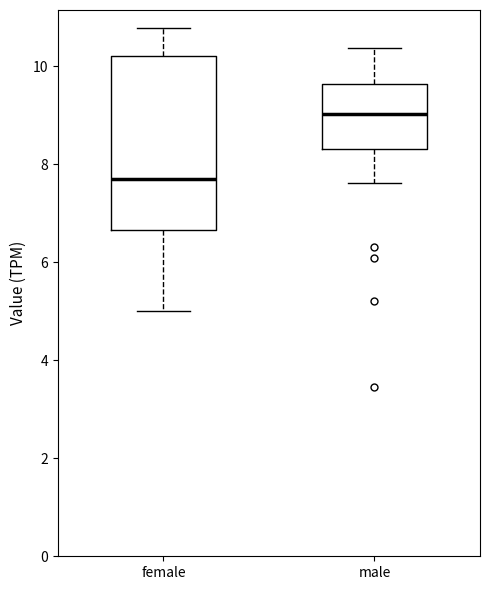

Reading left to right, transcribe this box plot: for each box, give where its median line is, the range the box spans, and where its two whiskers end, as read against the y-axis. The values are not printed on the chart, so give them approximately, as read against the axis.

female: median 7.8, box 6.6 to 10.2, whiskers 5.0 to 10.8
male: median 9.0, box 8.4 to 9.6, whiskers 7.6 to 10.4